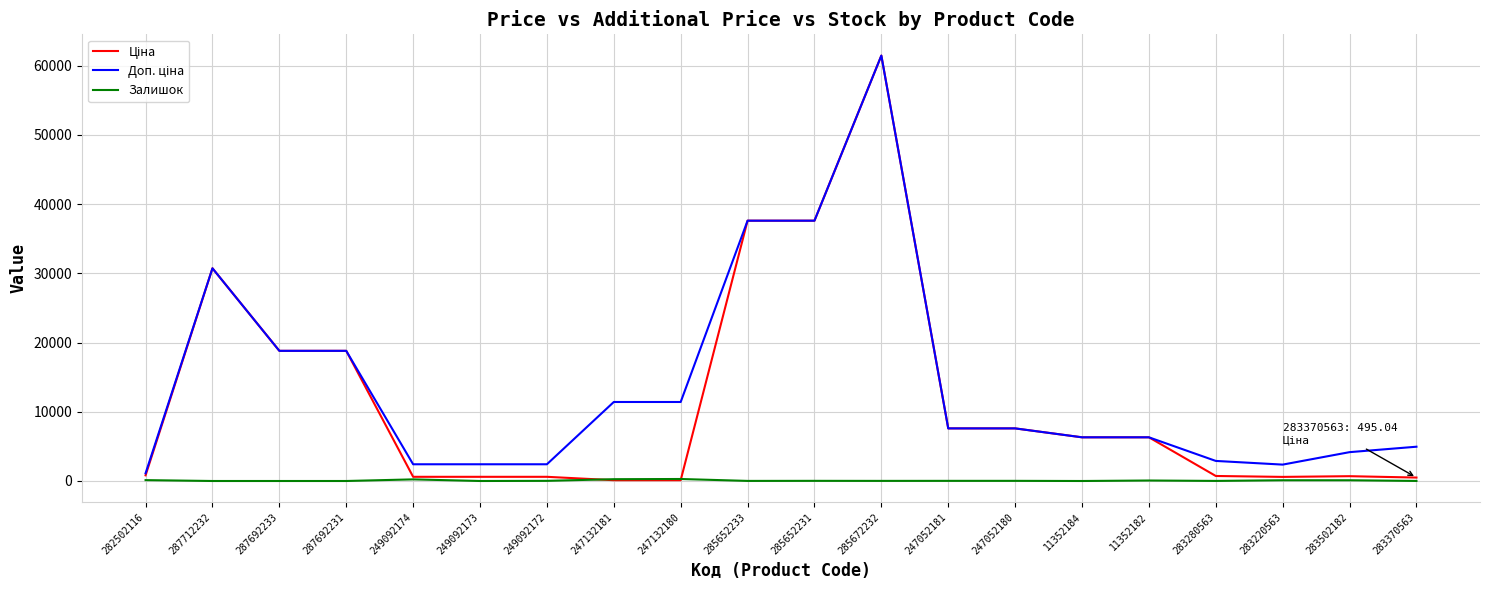

Which category has the highest value across all series?

285672232